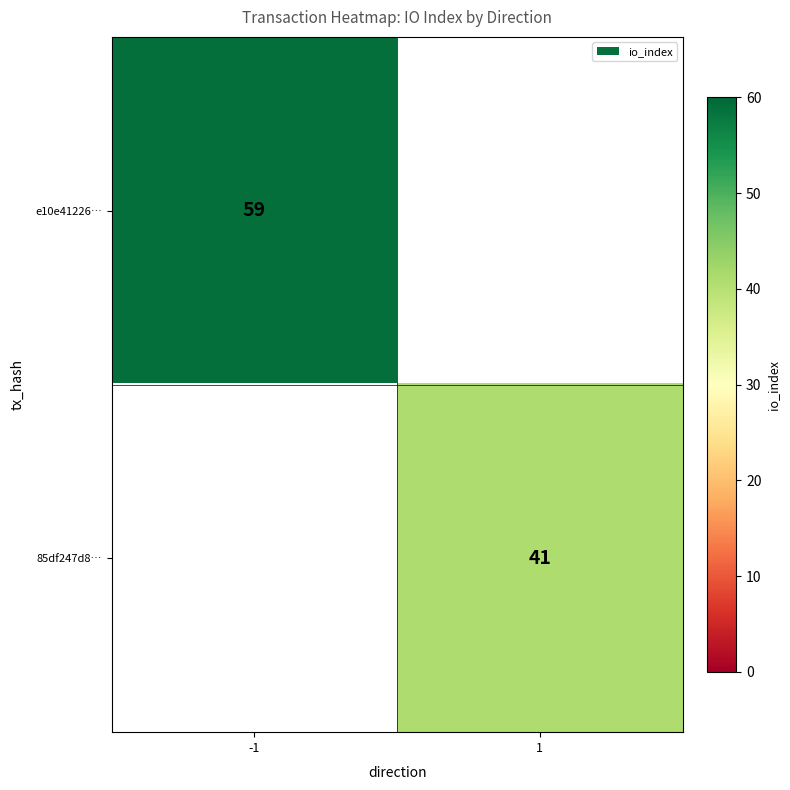

True or false: 85df247d8… has a value of 41 at 1.

True